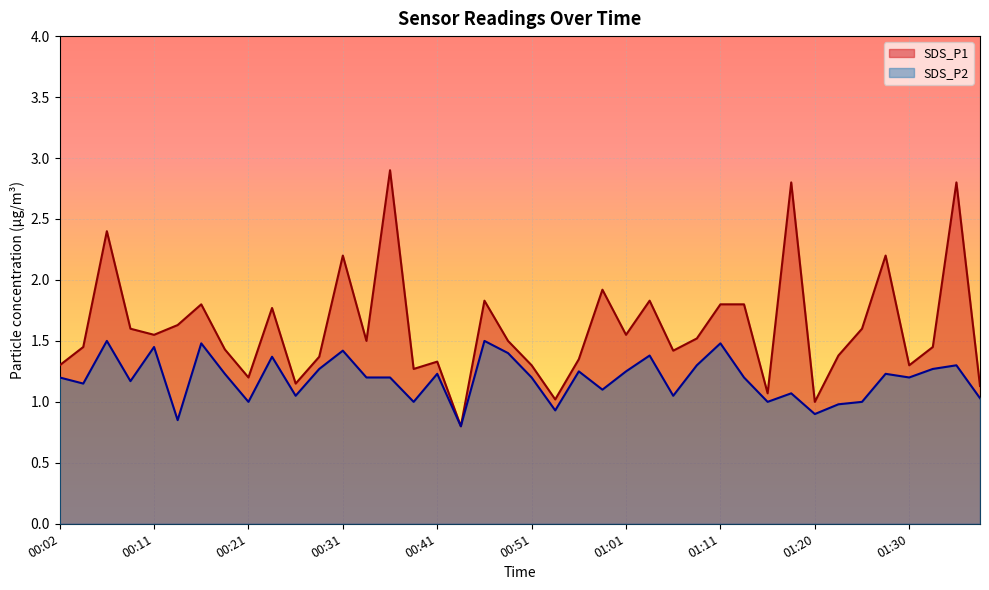

Which series has the largest total across all categories?

SDS_P1